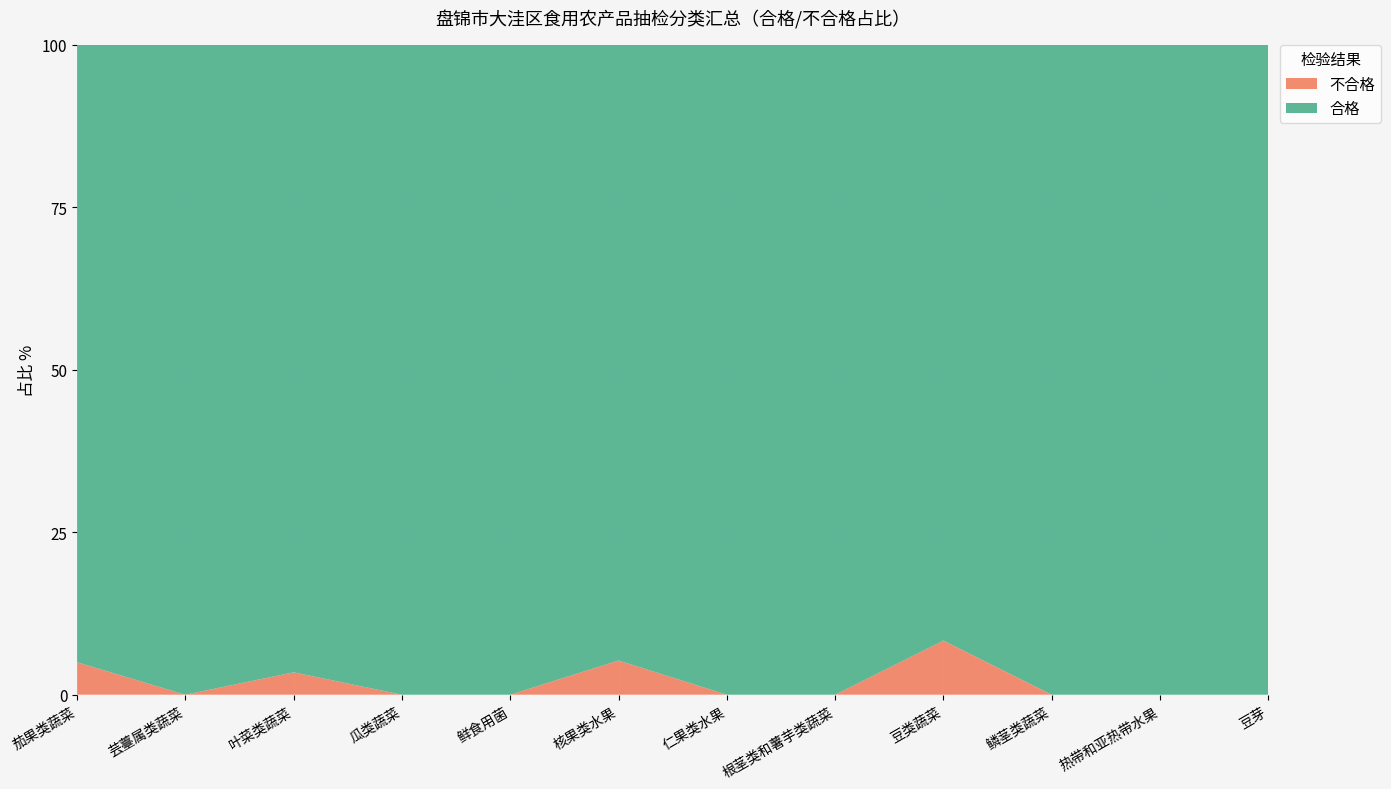

What is the total value across all series at 叶菜类蔬菜?

100.0